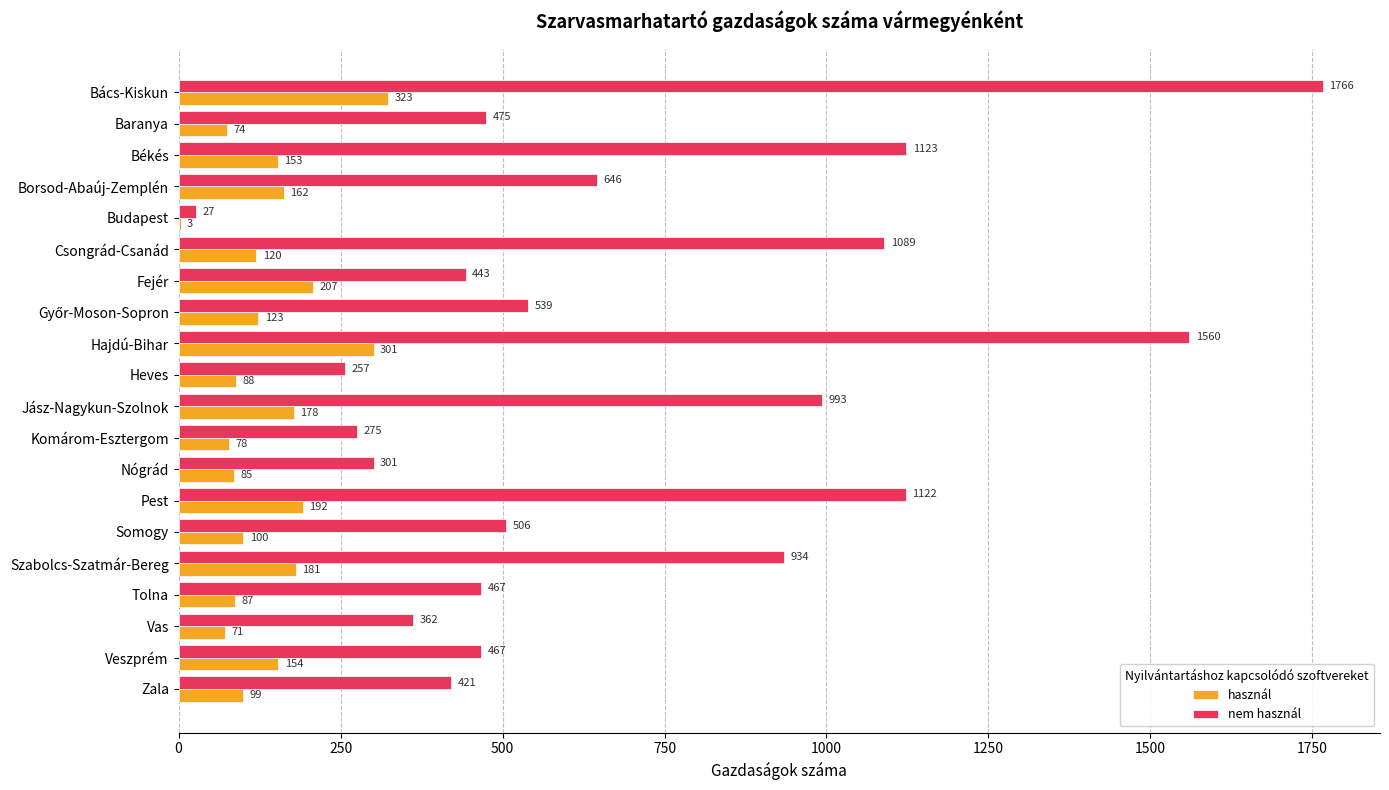

The value of nem használ at Jász-Nagykun-Szolnok is 1325. True or false?

False